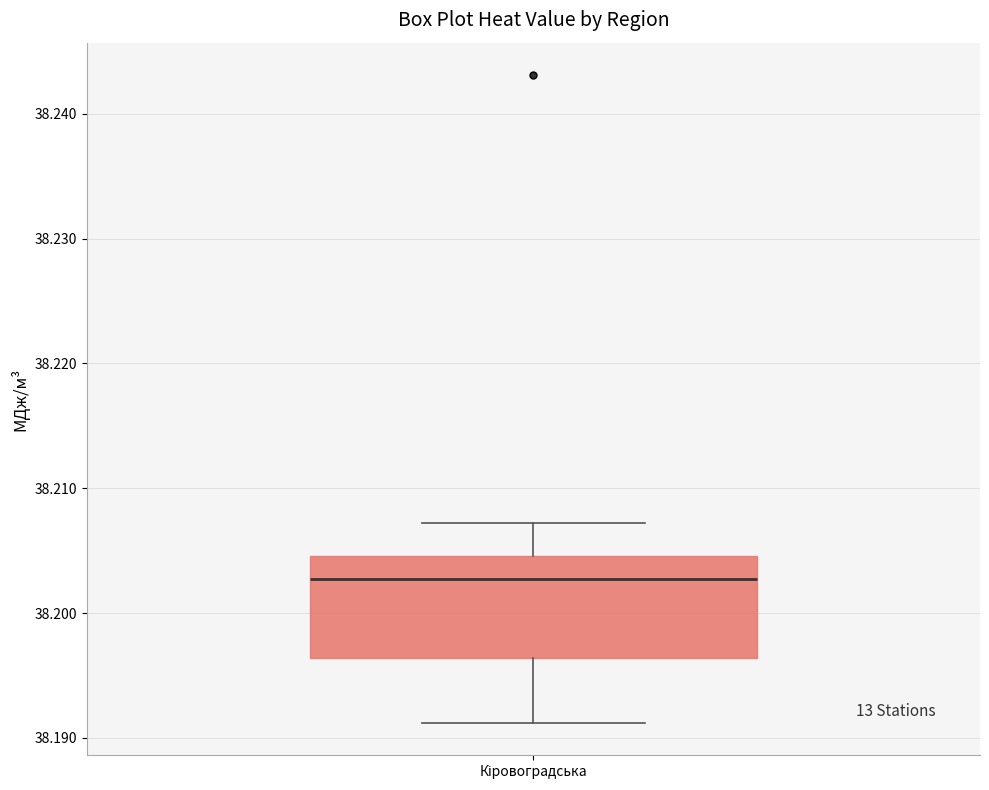

Where is the upper edge of the box for Кіровоградська on the y-axis? The values are not printed on the chart, so give them approximately, as read against the axis.

38.205